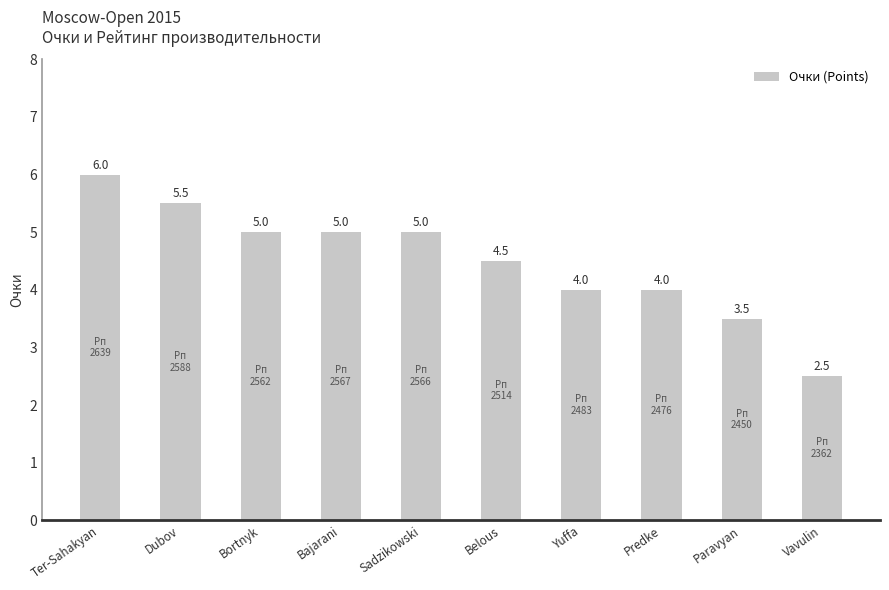

Which label corresponds to the smallest value in the chart?

Vavulin